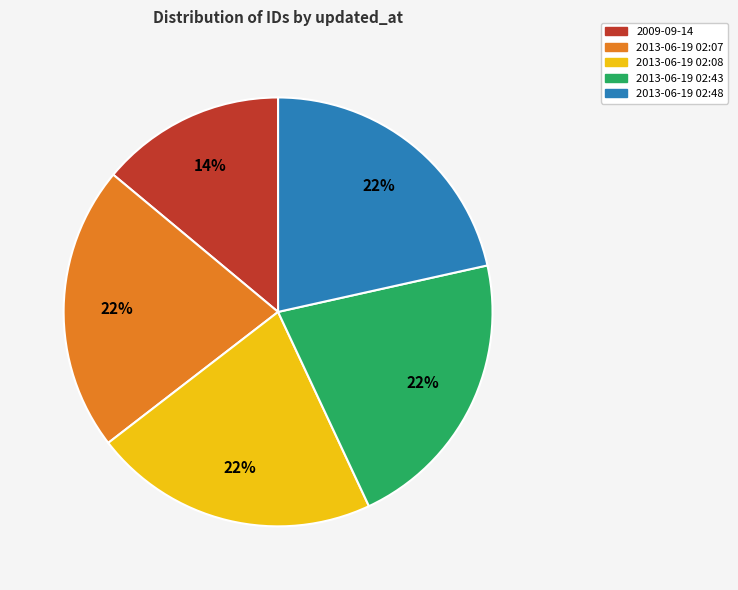

Combined, do 2009-09-14 and 2013-06-19 02:07 account for over 50%?

No